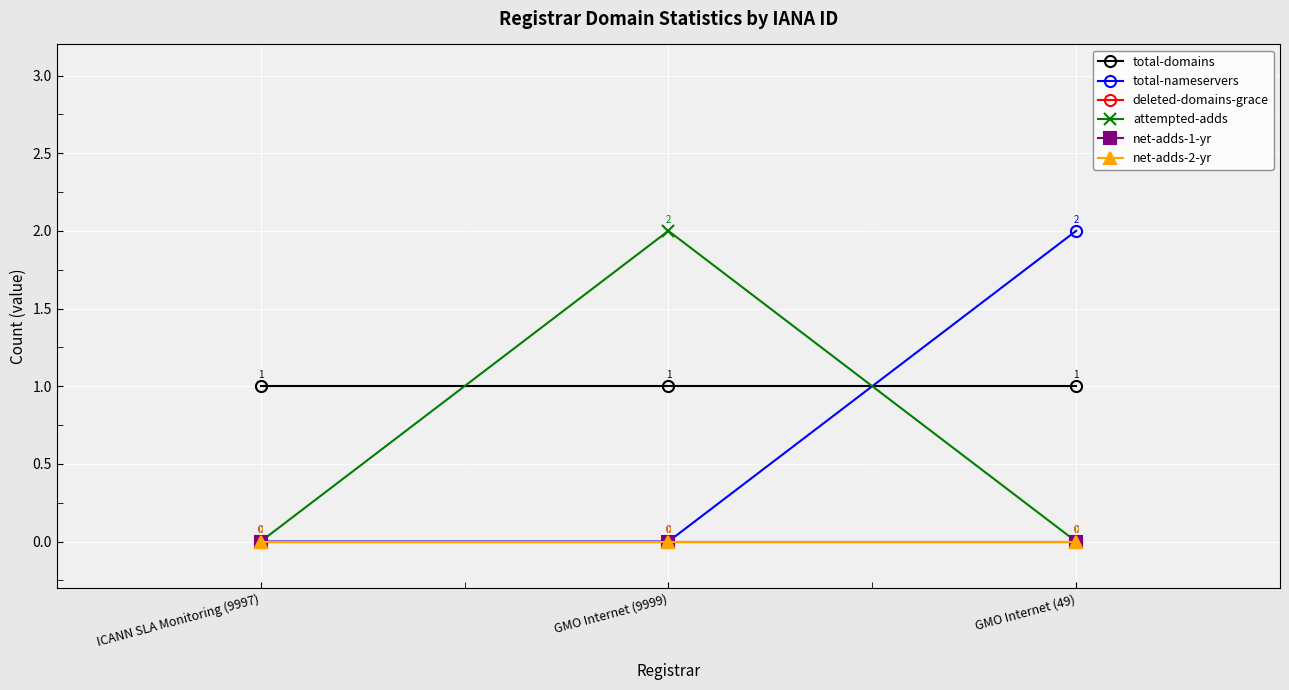

Is this an area chart (filled region under the line)?

No